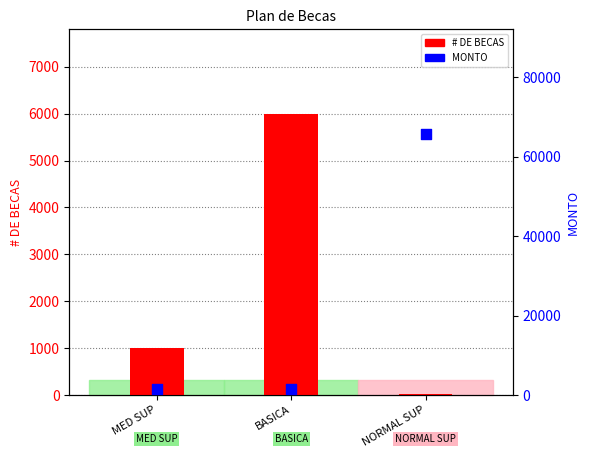

Which series has the largest total across all categories?

MONTO